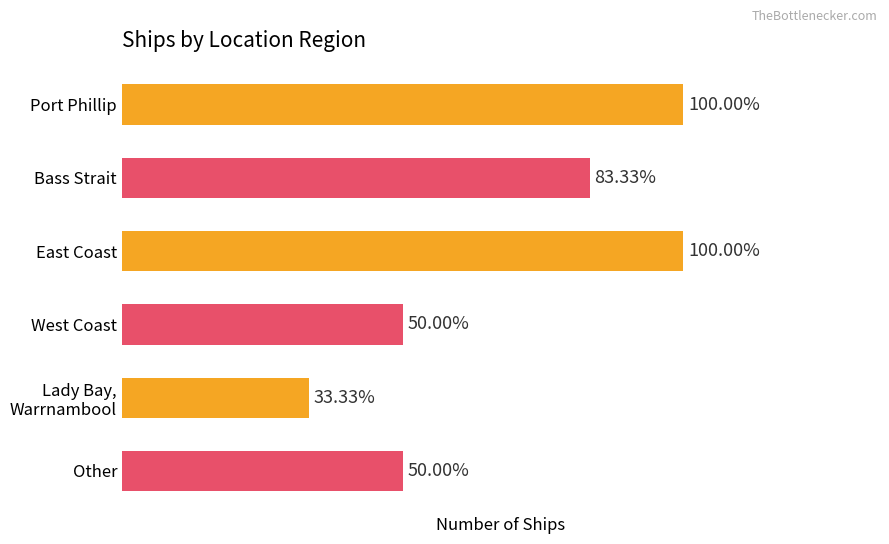

Does the chart contain stacked bars?

No